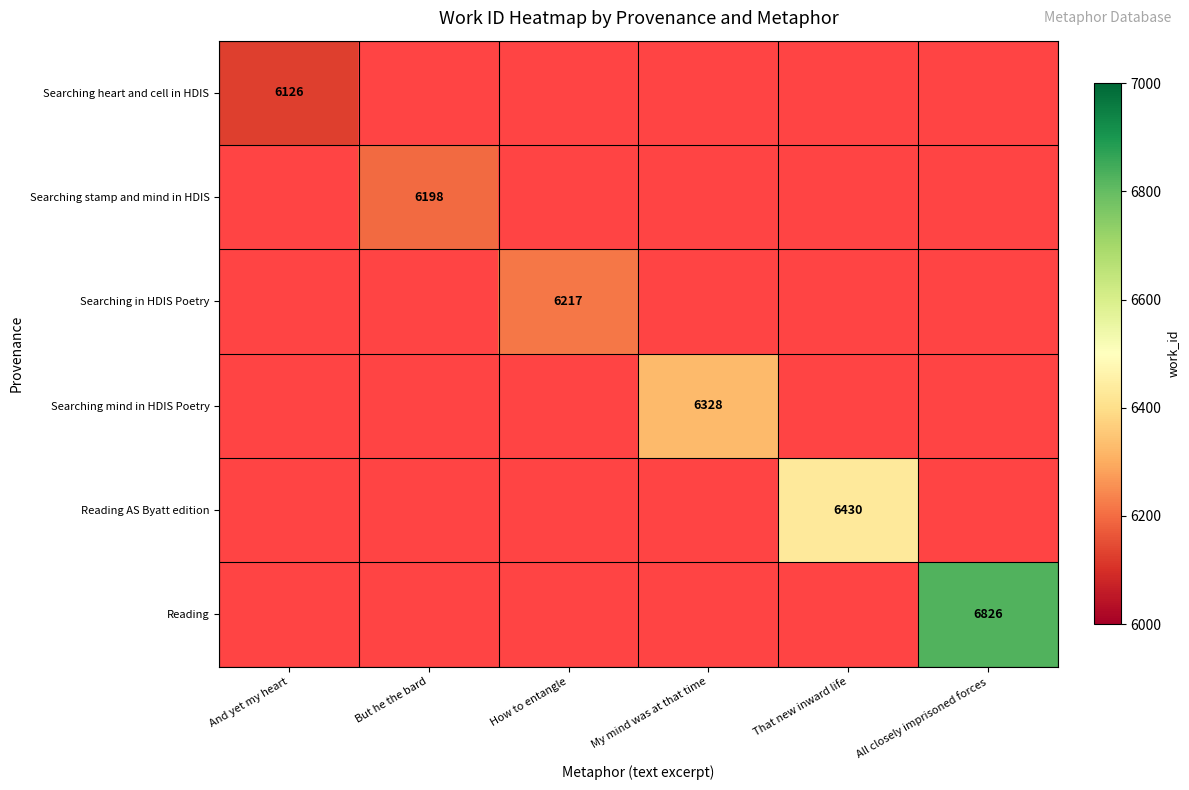

The value of Searching in HDIS Poetry at How to entangle is 2535. True or false?

False